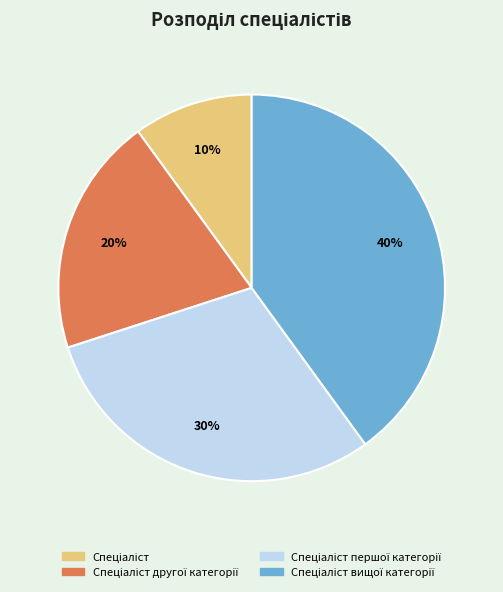

To the nearest percent, what is the average slice percentage?

25%